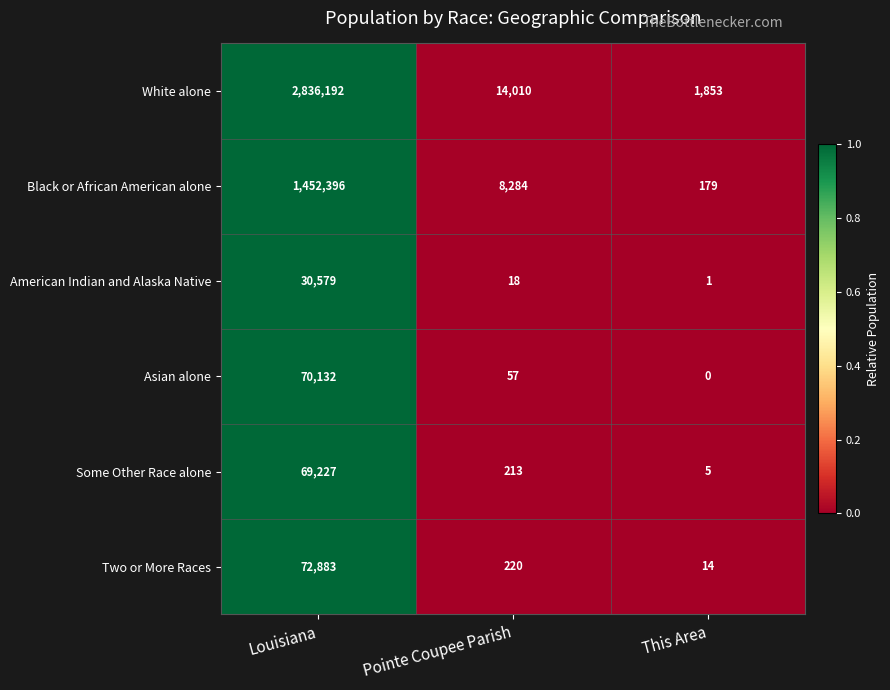

What is the maximum value shown in the chart?

2836192